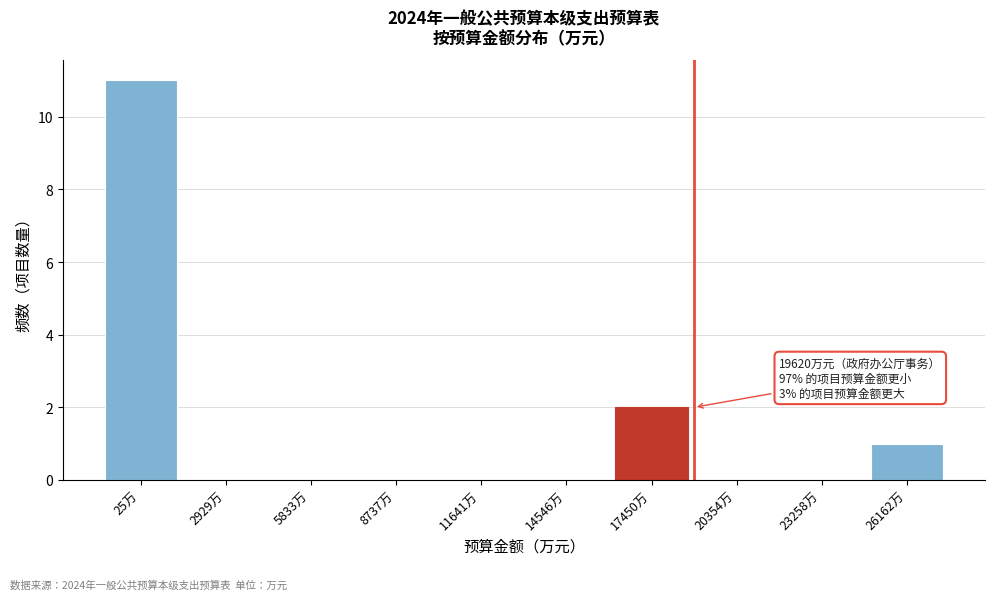

Reading left to right, extract all data points from this chart.

25万=11	2929万=0	5833万=0	8737万=0	11641万=0	14546万=0	17450万=2	20354万=0	23258万=0	26162万=1